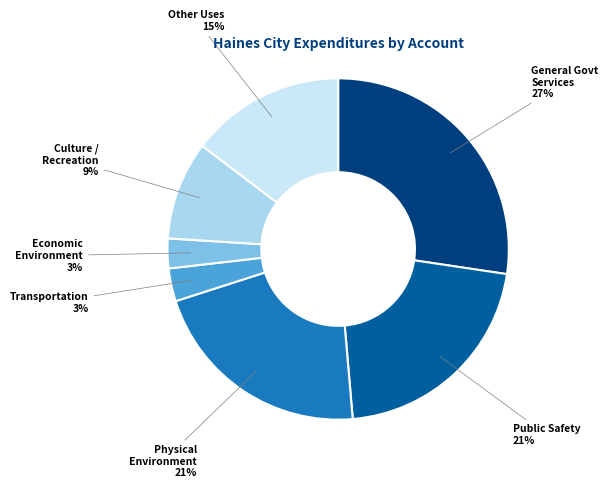

Is there any slice that represents more than half of the pie?

No